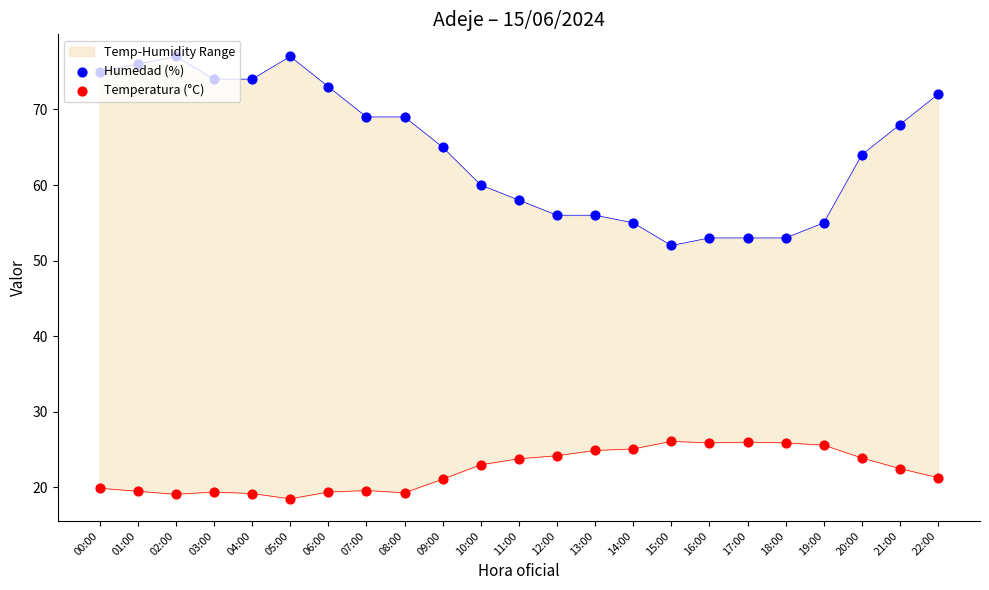

Which series contains the highest Y value?

Humedad (%)